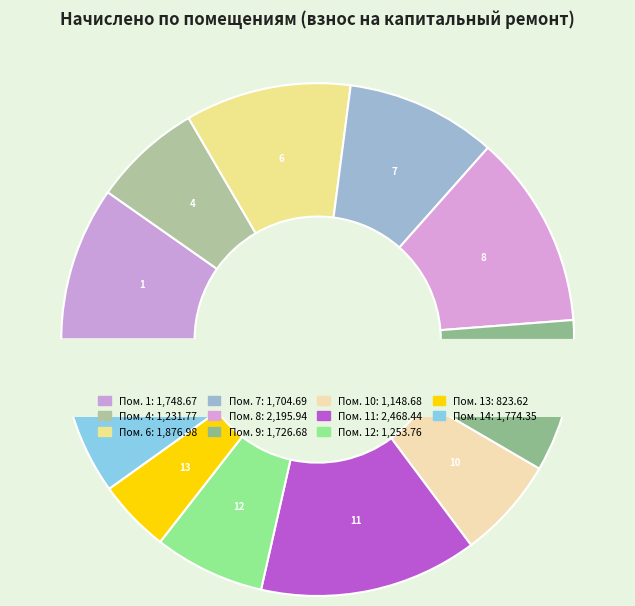

Is there any slice that represents more than half of the pie?

No